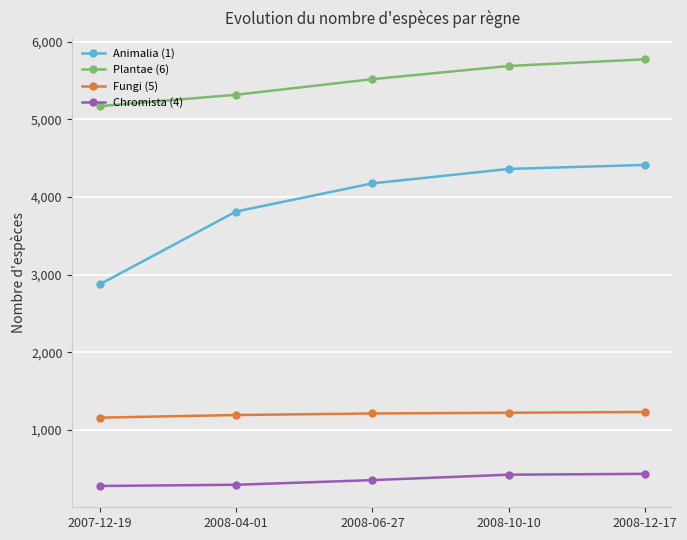

What is the total value across all series at 2007-12-19?

9479